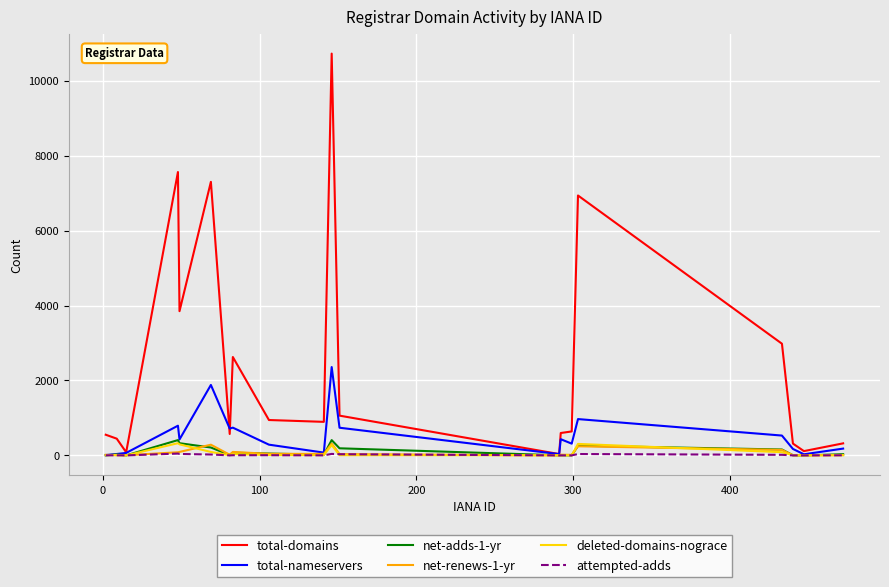

Which series has the largest total across all categories?

total-domains